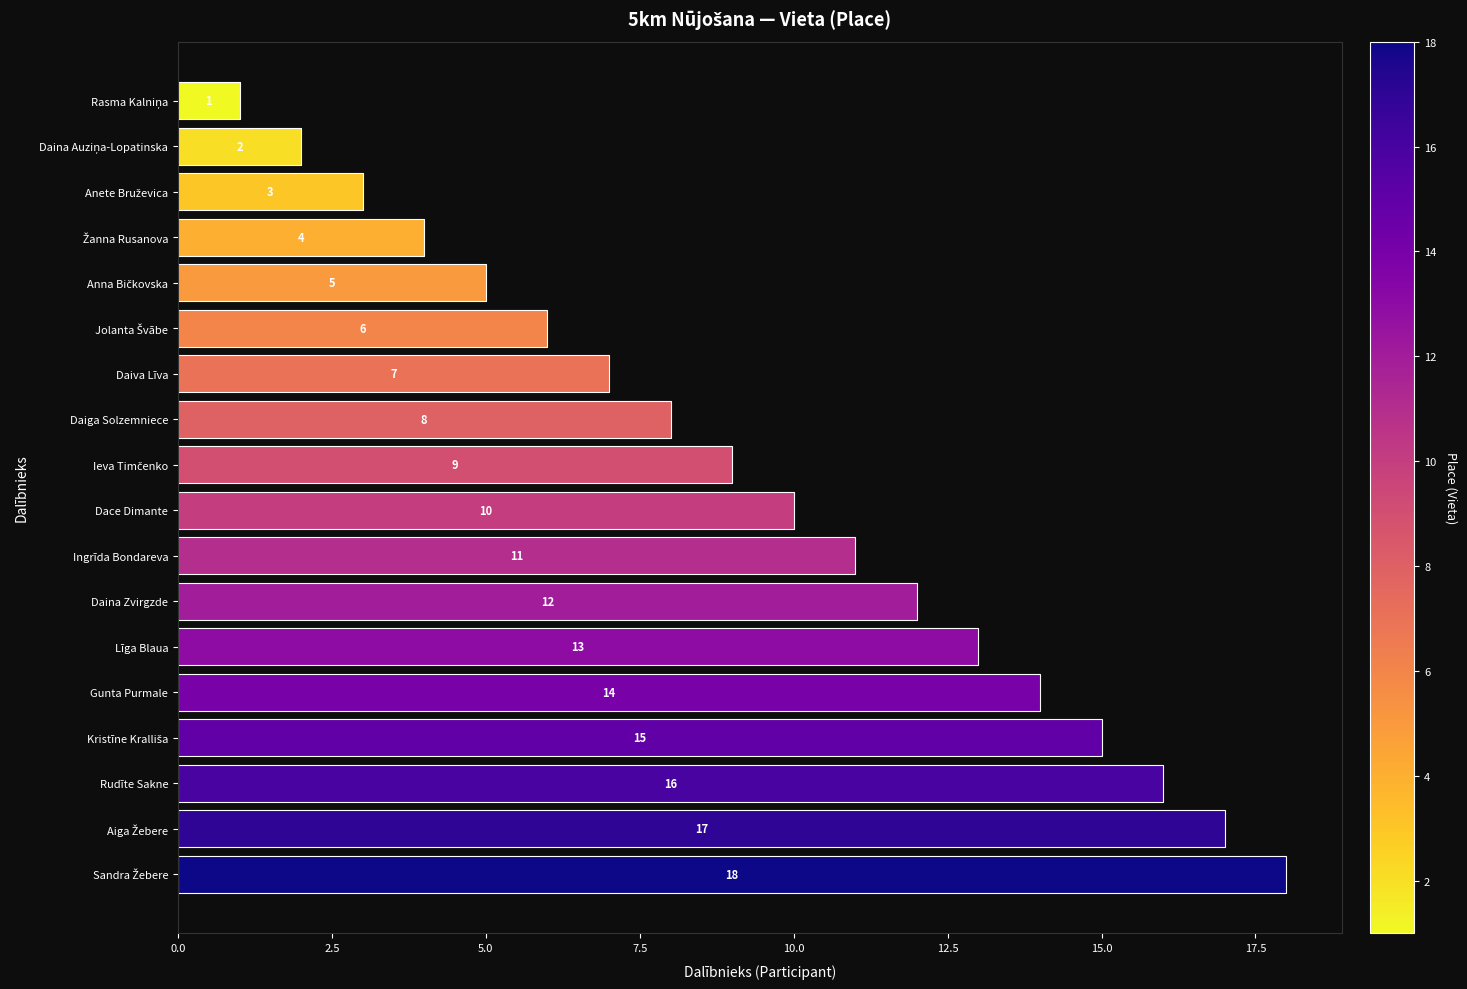

Between Dace Dimante and Gunta Purmale, which is larger?

Gunta Purmale